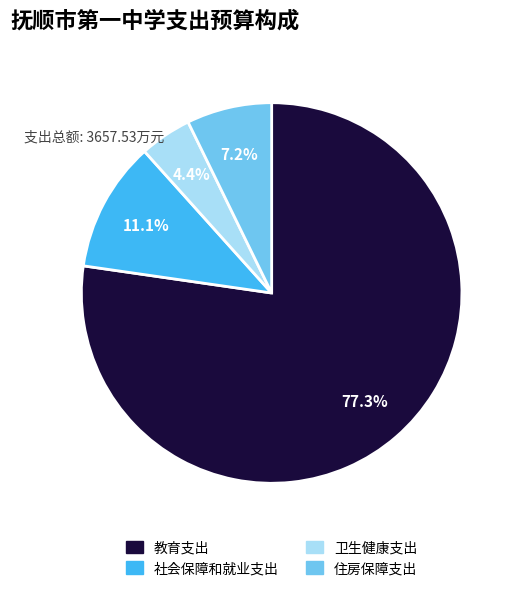

Which category has the biggest portion of the pie?

教育支出